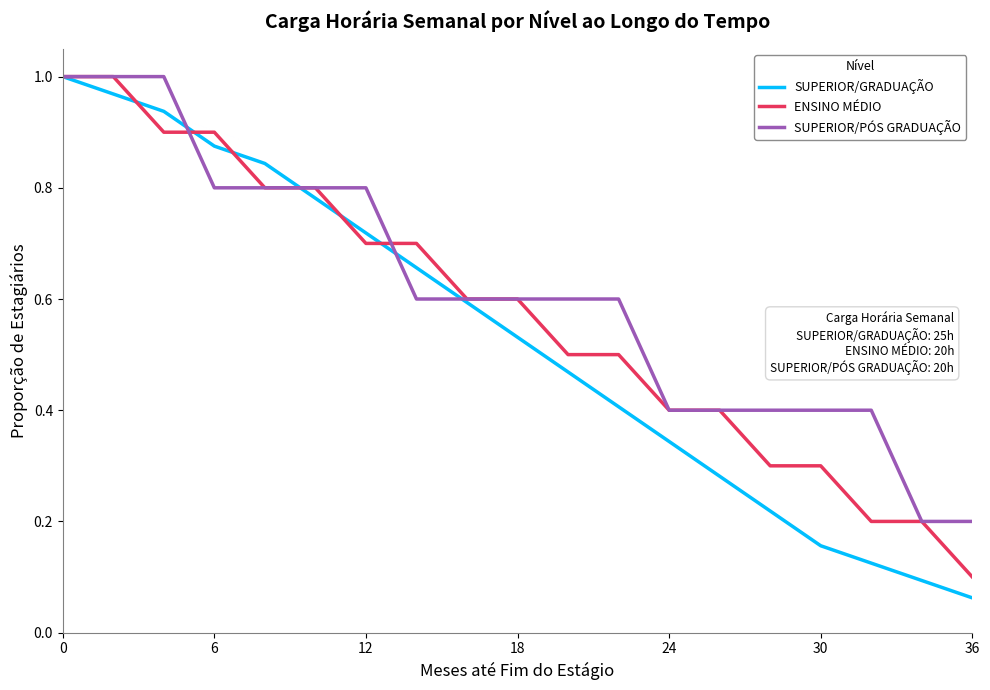

Which series has the largest range (max minus min)?

SUPERIOR/GRADUAÇÃO